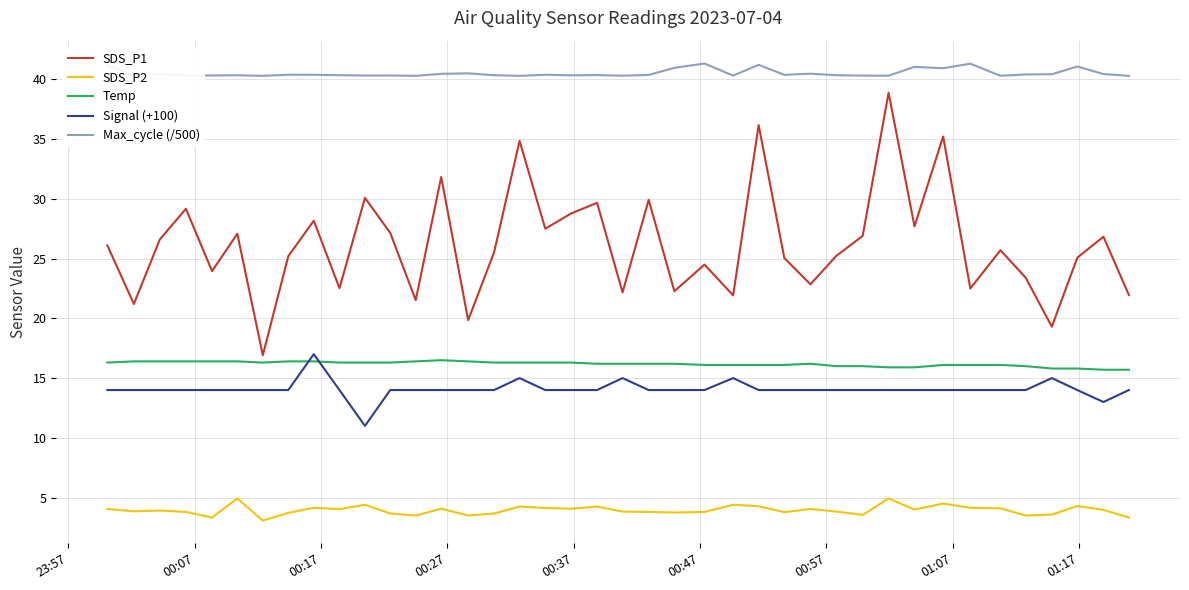

What is the maximum value for Signal (+100)?

17.0